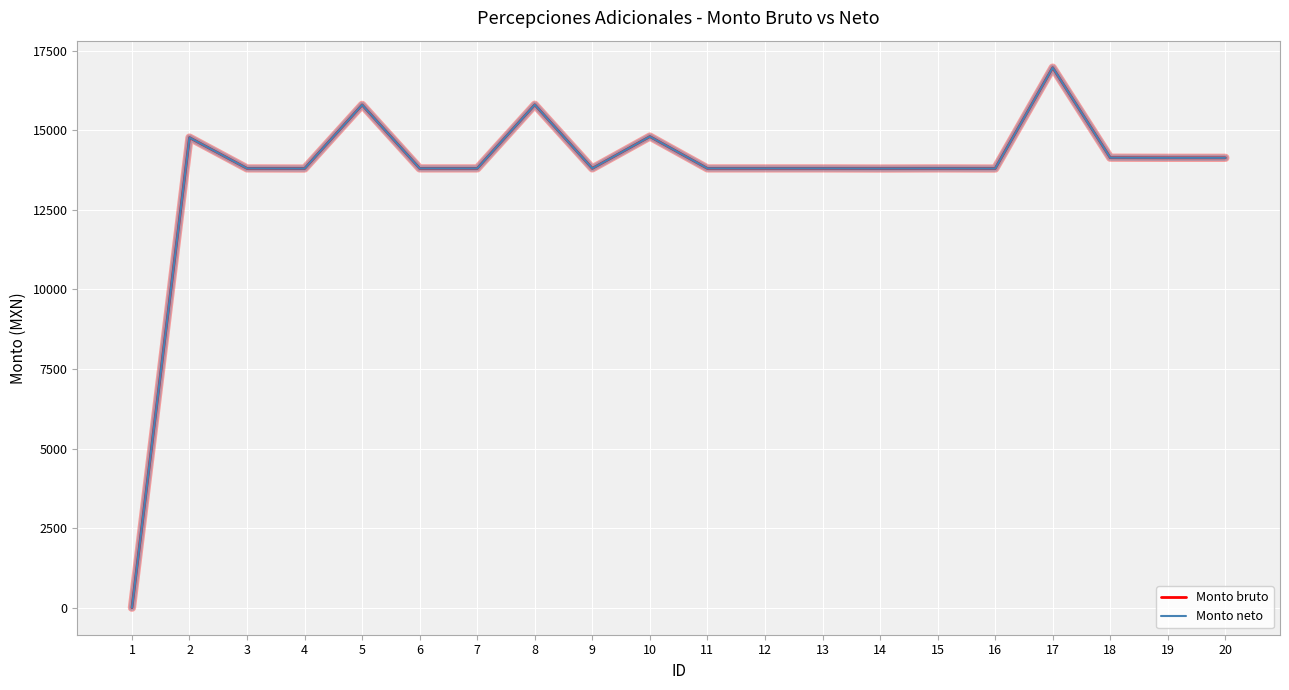

Is it true that Monto bruto equals 15799.8 at 5?

True